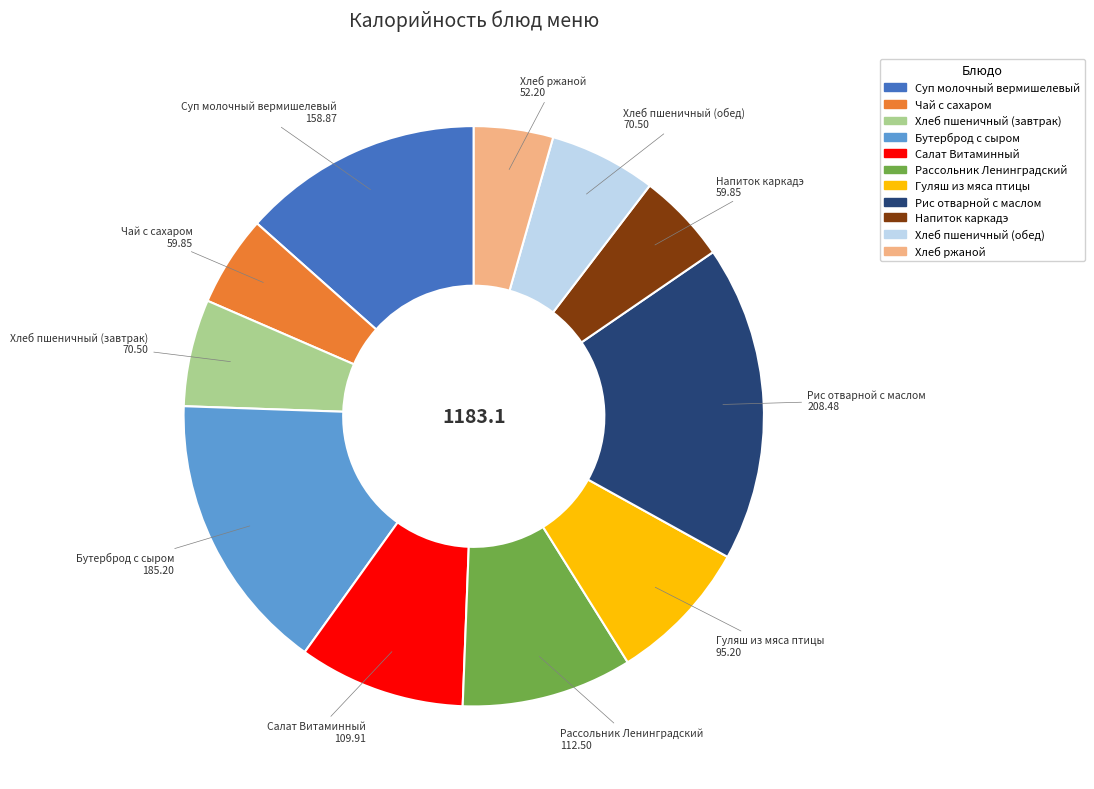

The Хлеб пшеничный (обед) slice represents 1% of the pie. True or false?

False